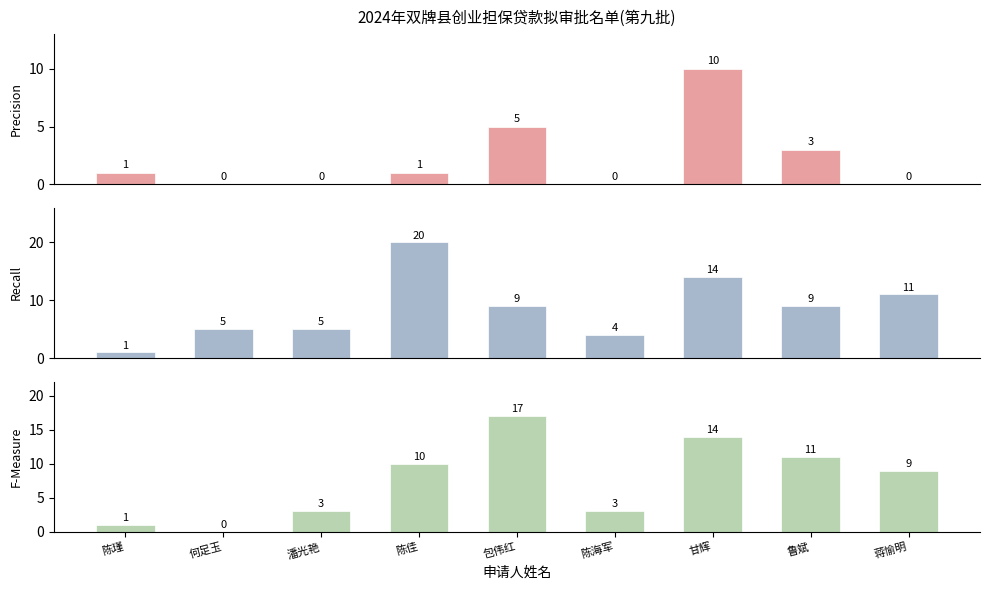

At which category does the chart reach its minimum across all series?

何足玉